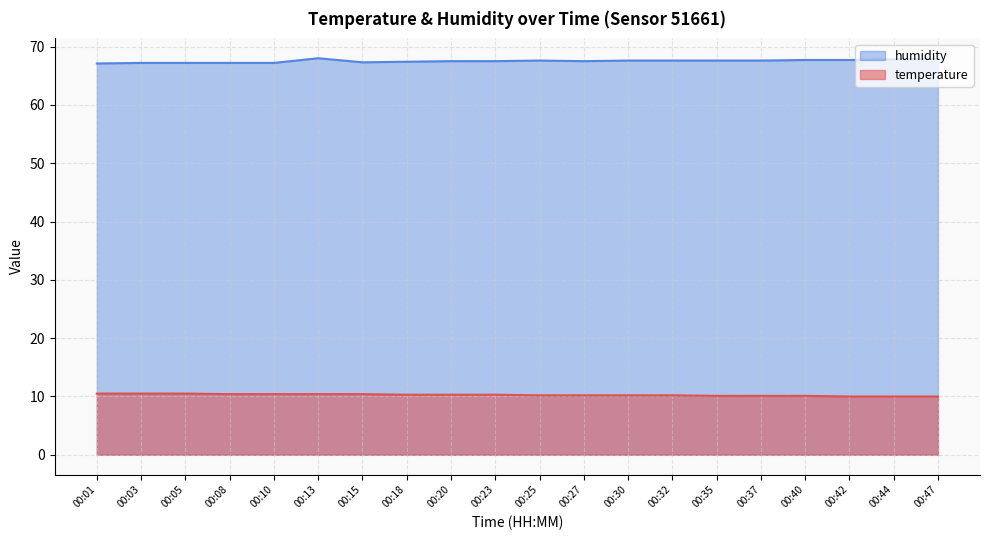

What is the sum of all humidity values?

1350.2